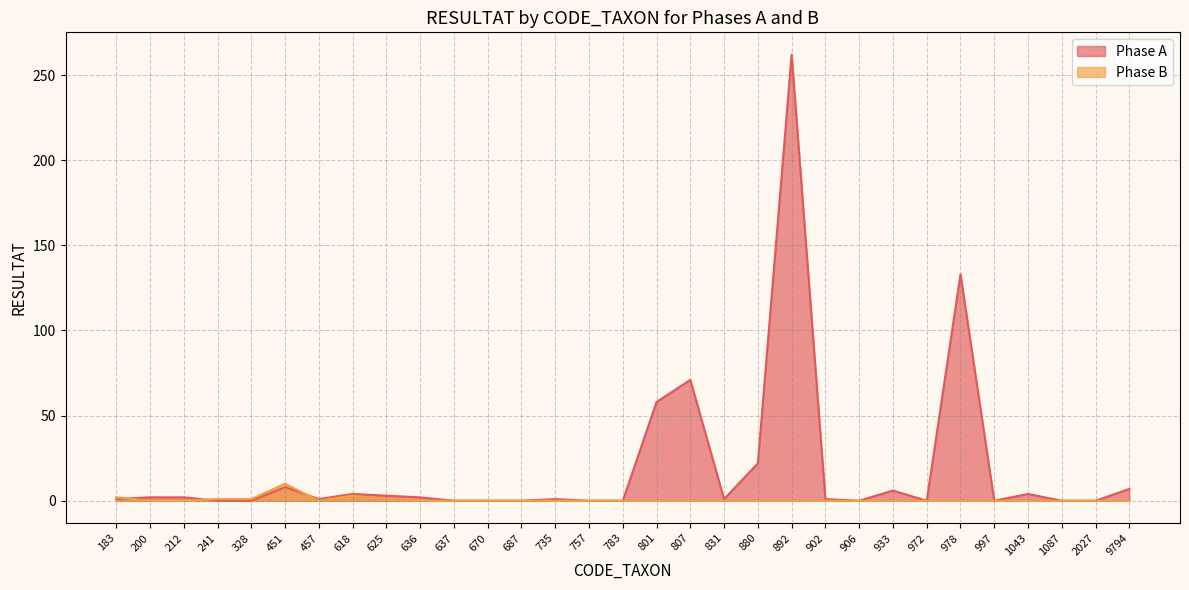

Rank the categories by Phase B value from highest to lowest.

451, 618, 183, 241, 328, 625, 200, 212, 457, 636, 637, 670, 687, 735, 757, 783, 801, 807, 831, 880, 892, 902, 906, 933, 972, 978, 997, 1043, 1087, 2027, 9794